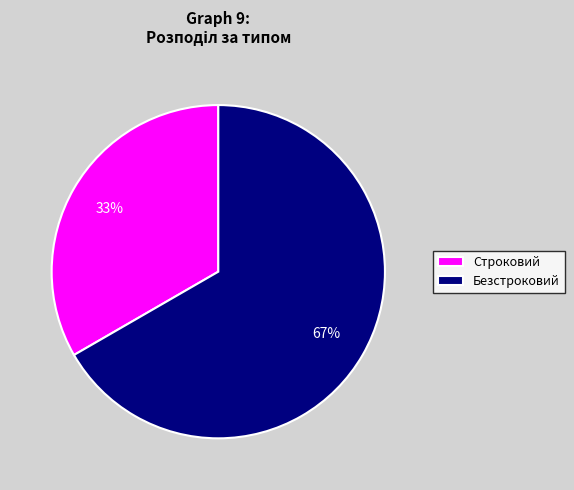

Count the number of slices in the pie.

2